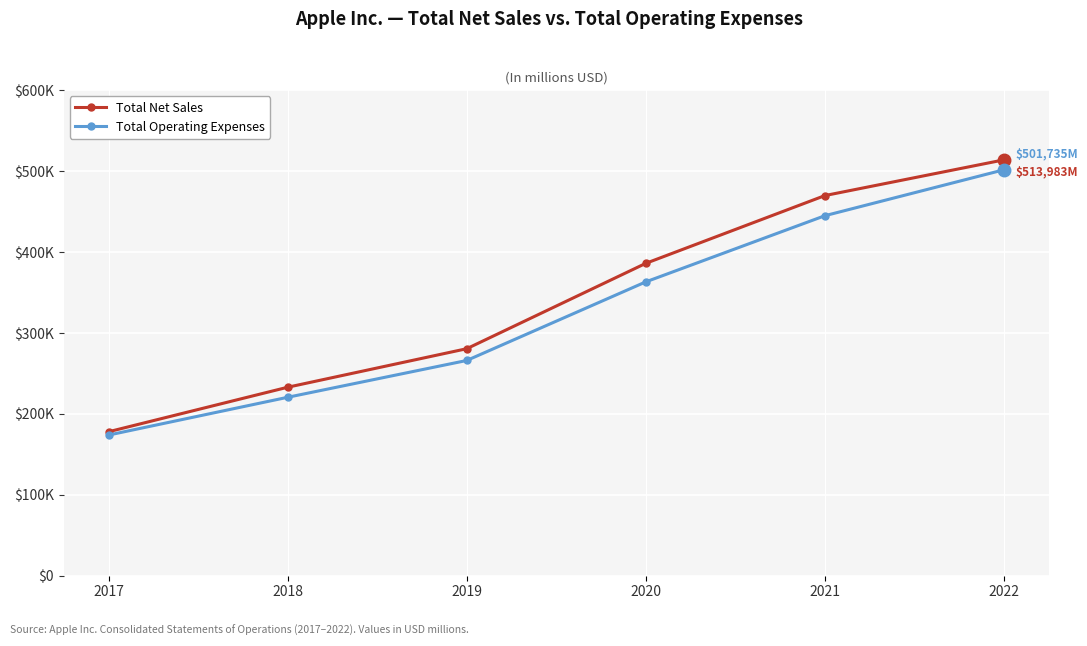

What is the difference between the maximum and second lowest values in the Total Net Sales series?

281096